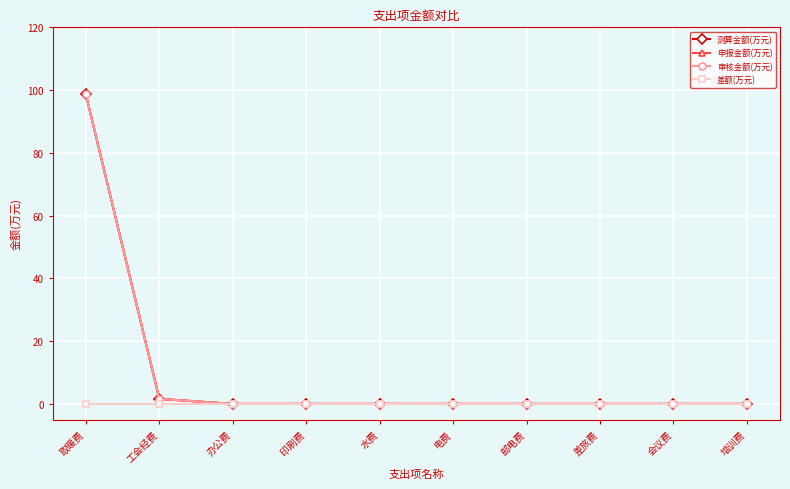

How many data points in 审核金额(万元) are above 0?

2